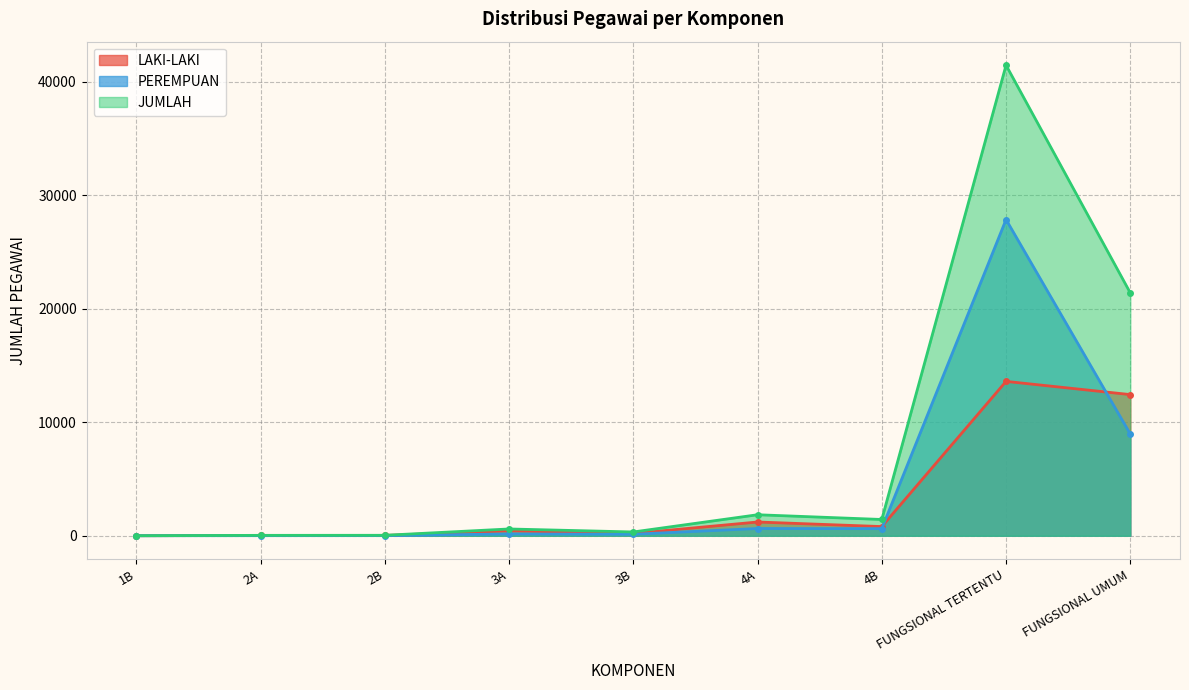

What is the label of the 5th point from the right?

3B